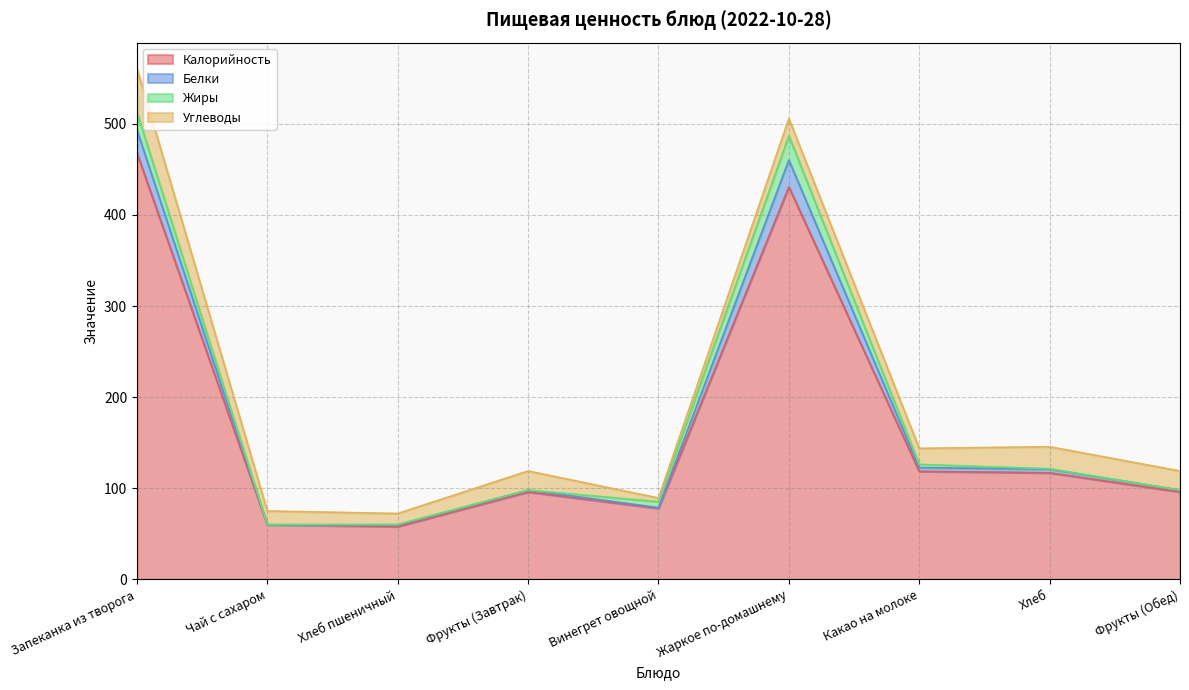

What position from the left is Жаркое по-домашнему?

6